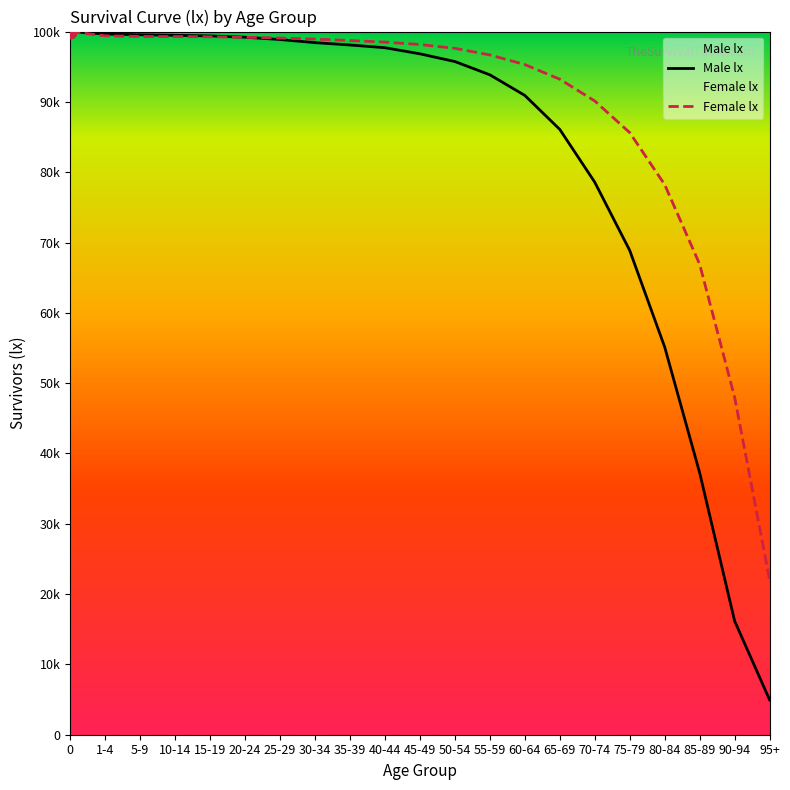

Which series contains the highest Y value?

Male lx